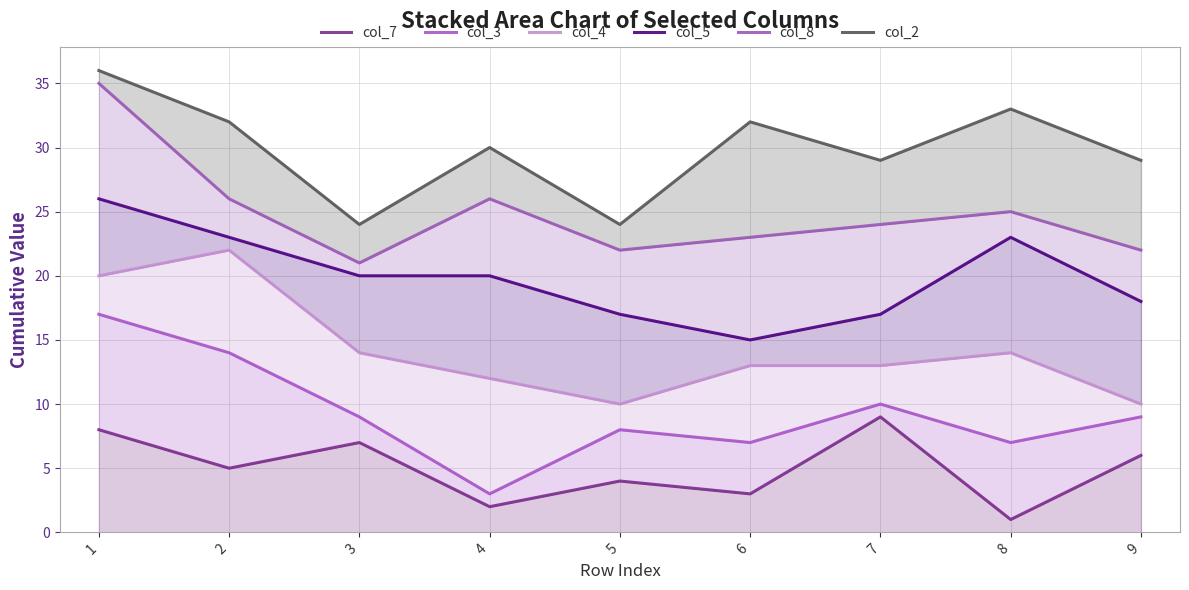

Reading right to left, transcribe all the data shown in this chart.

col_7: 9=6	8=1	7=9	6=3	5=4	4=2	3=7	2=5	1=8
col_3: 9=9	8=7	7=10	6=7	5=8	4=3	3=9	2=14	1=17
col_4: 9=10	8=14	7=13	6=13	5=10	4=12	3=14	2=22	1=20
col_5: 9=18	8=23	7=17	6=15	5=17	4=20	3=20	2=23	1=26
col_8: 9=22	8=25	7=24	6=23	5=22	4=26	3=21	2=26	1=35
col_2: 9=29	8=33	7=29	6=32	5=24	4=30	3=24	2=32	1=36